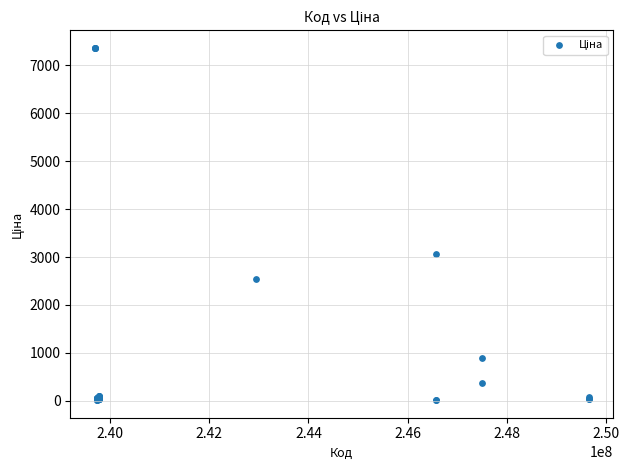

What Y value in the scatter plot is closest to 3687?

3059.7